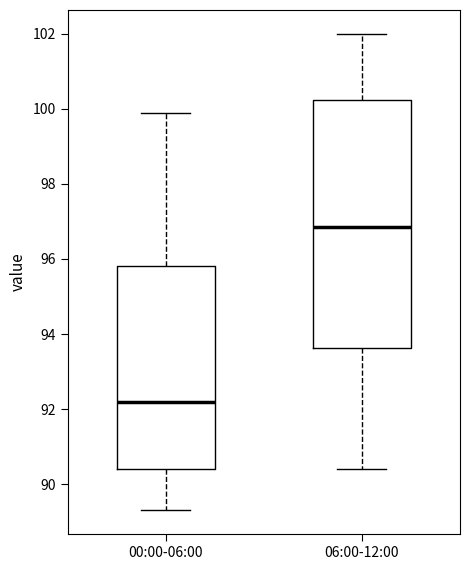

Reading left to right, transcribe this box plot: for each box, give where its median line is, the range the box spans, and where its two whiskers end, as read against the y-axis. The values are not printed on the chart, so give them approximately, as read against the axis.

00:00-06:00: median 92.2, box 90.4 to 95.8, whiskers 89.4 to 100.0
06:00-12:00: median 96.8, box 93.6 to 100.2, whiskers 90.4 to 102.0